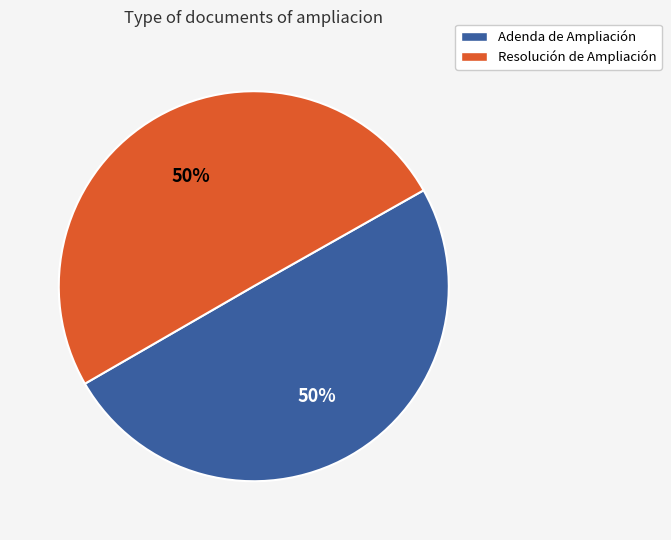

To the nearest percent, what is the average slice percentage?

50%